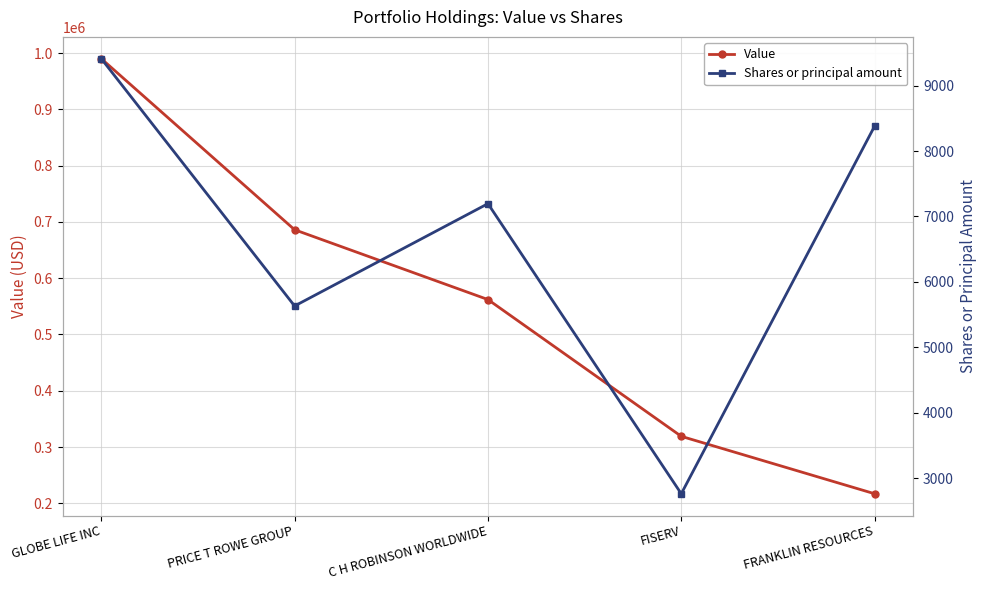

Which label corresponds to the smallest value in the chart?

FISERV